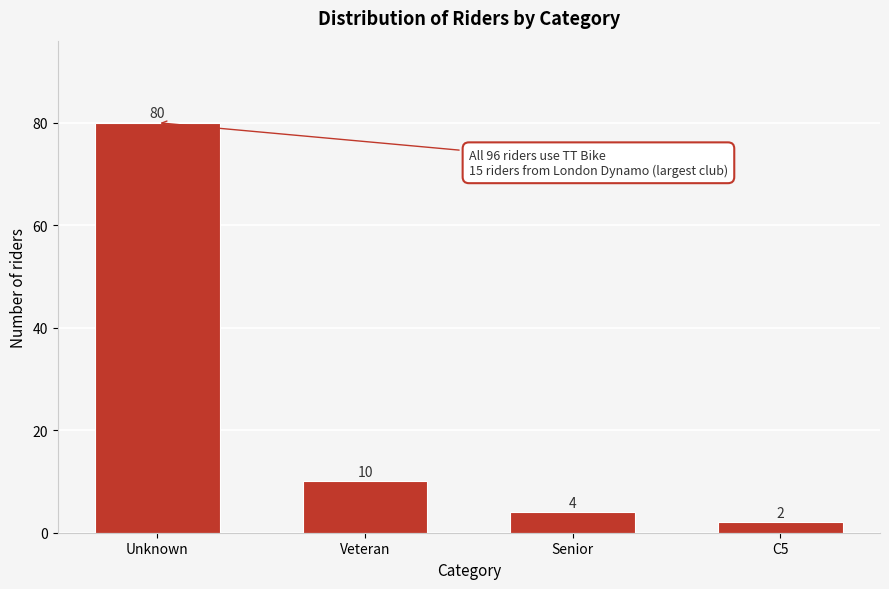

Reading left to right, extract all data points from this chart.

Unknown=80	Veteran=10	Senior=4	C5=2